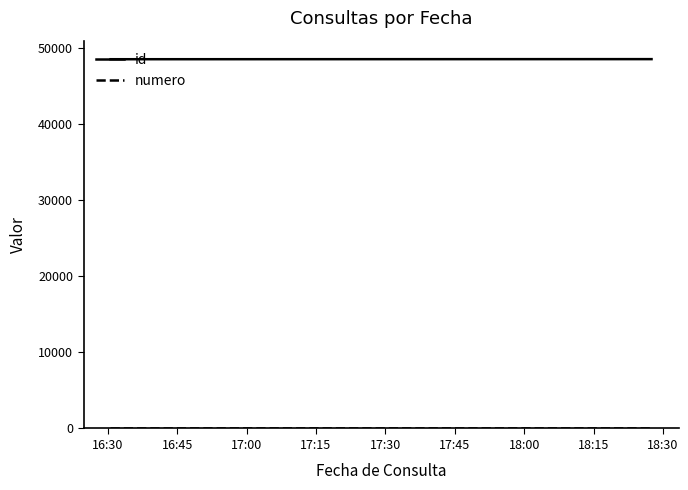

What is the highest value of the id series?

48590